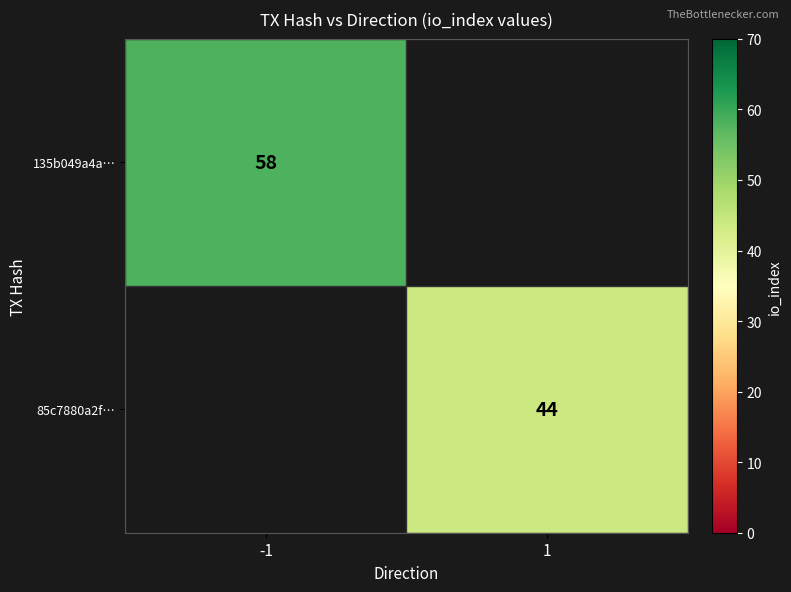

Is it true that 135b049a4a… equals 58 at -1?

True